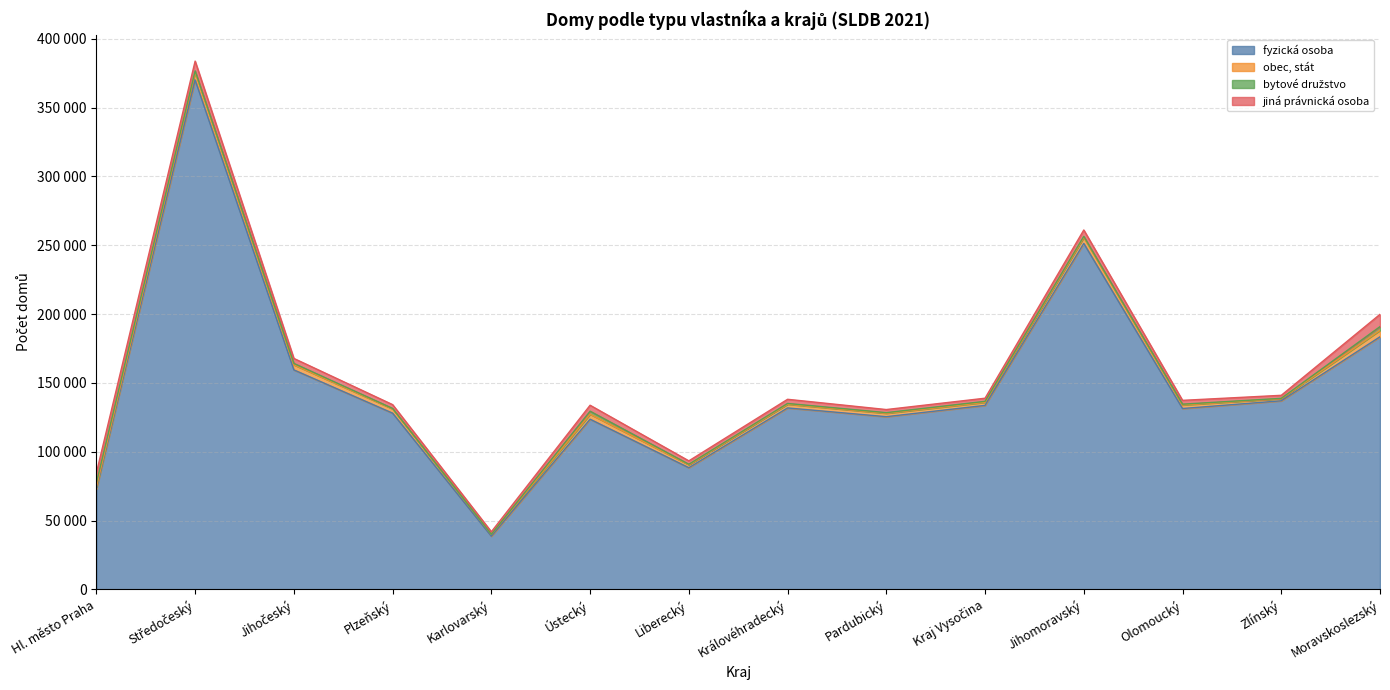

How many interior local peaks does the obec, stát series have?

4